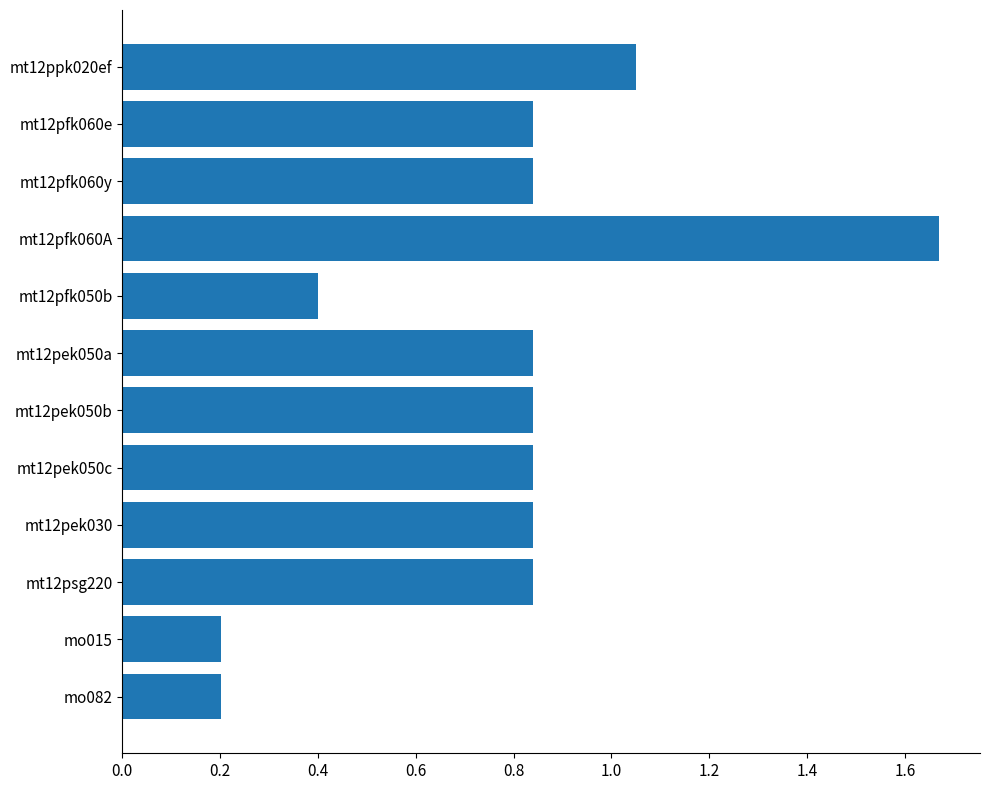

What is the label of the 12th bar from the top?

mo082